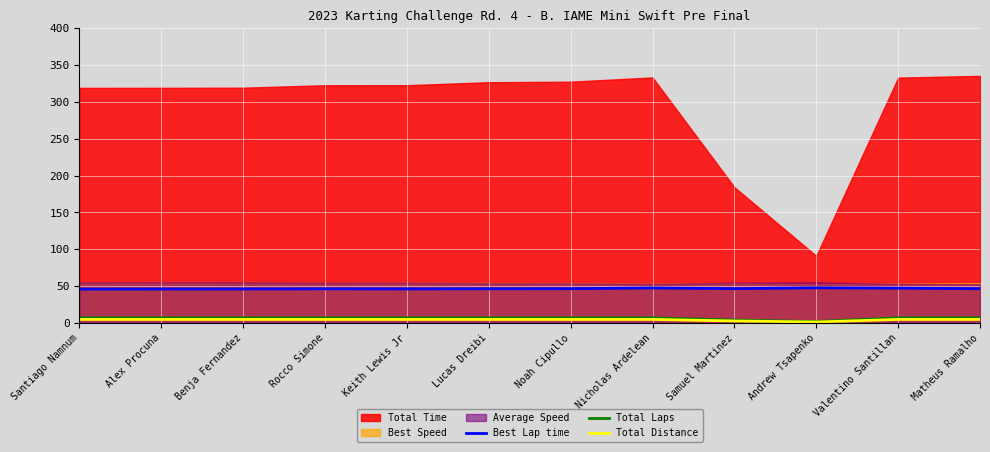

True or false: Best Lap time and Total Laps cross at least once.

False